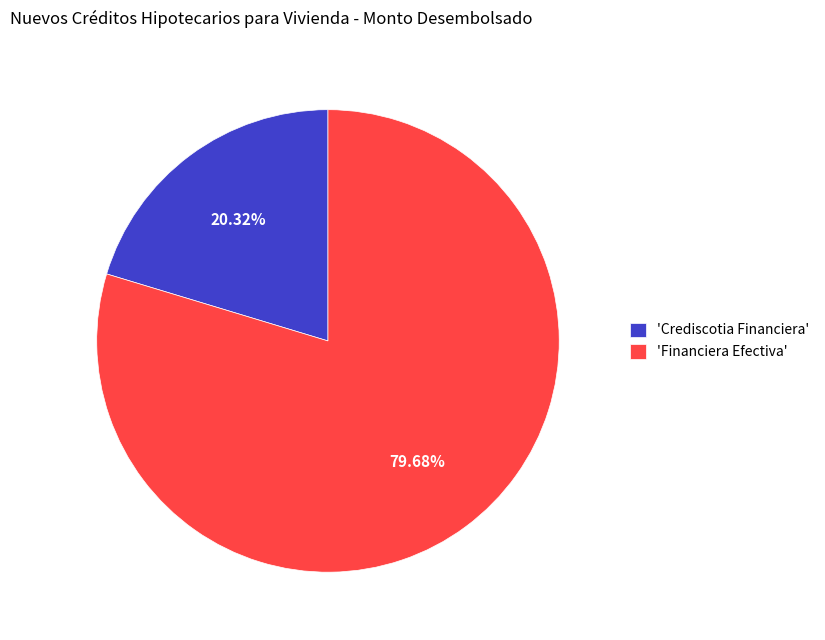

Which category has the smallest portion of the pie?

'Crediscotia Financiera'